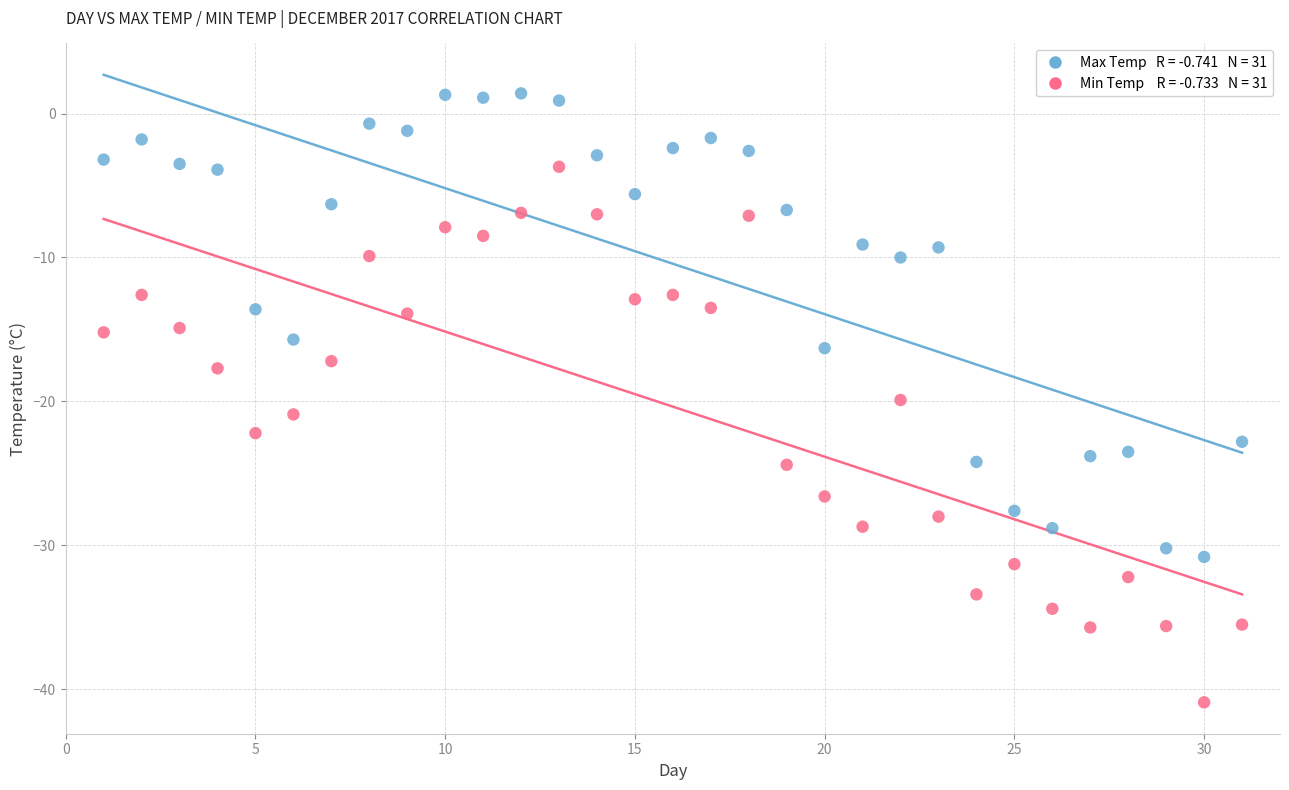

Across all data points, what is the range of Y values (max minus min)?

42.3